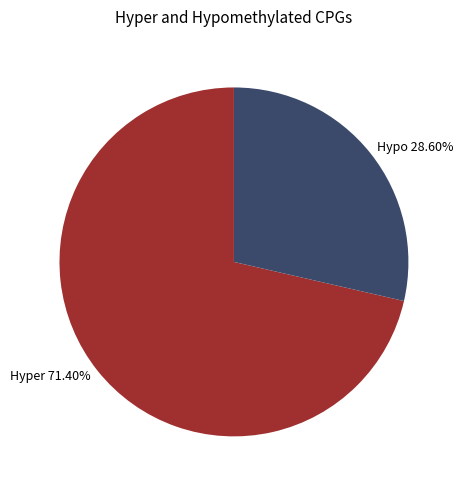

Rank the categories by value from highest to lowest.

Hyper 71.40%, Hypo 28.60%